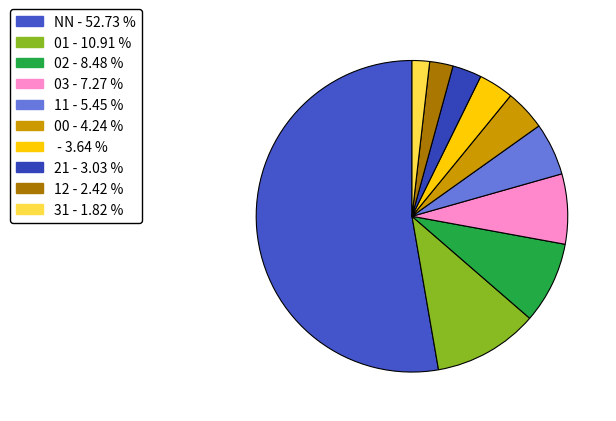

Count the number of slices in the pie.

10